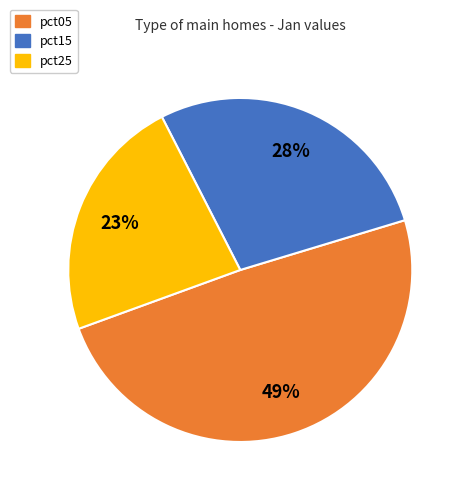

To the nearest percent, what is the difference between the largest and smallest slice percentages?

26%